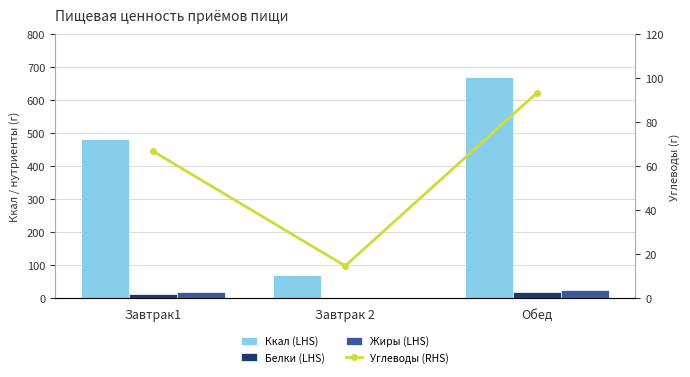

Reading left to right, transcribe all the data shown in this chart.

Ккал (LHS): Завтрак1=483.0	Завтрак 2=71.0	Обед=671.0
Белки (LHS): Завтрак1=13.5	Завтрак 2=0.6	Обед=18.4
Жиры (LHS): Завтрак1=17.6	Завтрак 2=0.6	Обед=24.8
Углеводы (RHS): Завтрак1=66.7	Завтрак 2=14.7	Обед=93.4